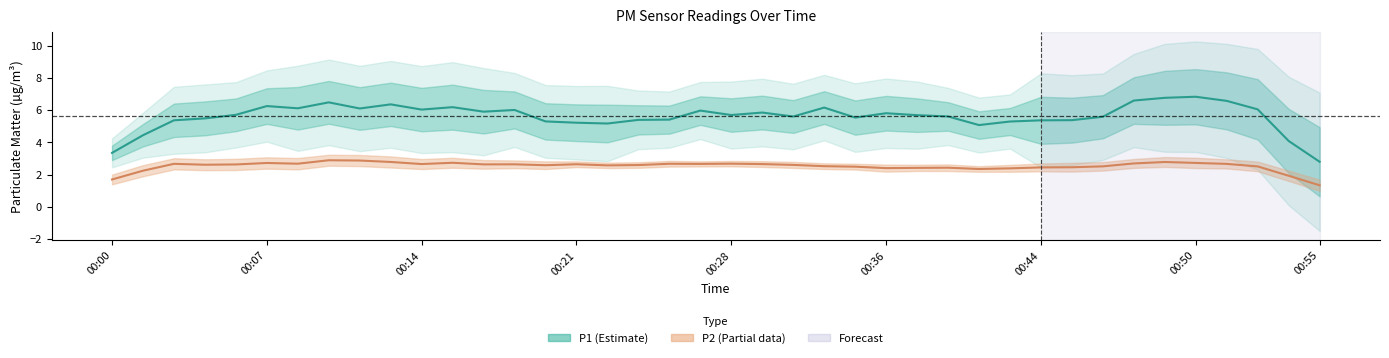

The P2 series shows 2.5 at 00:30. True or false?

True